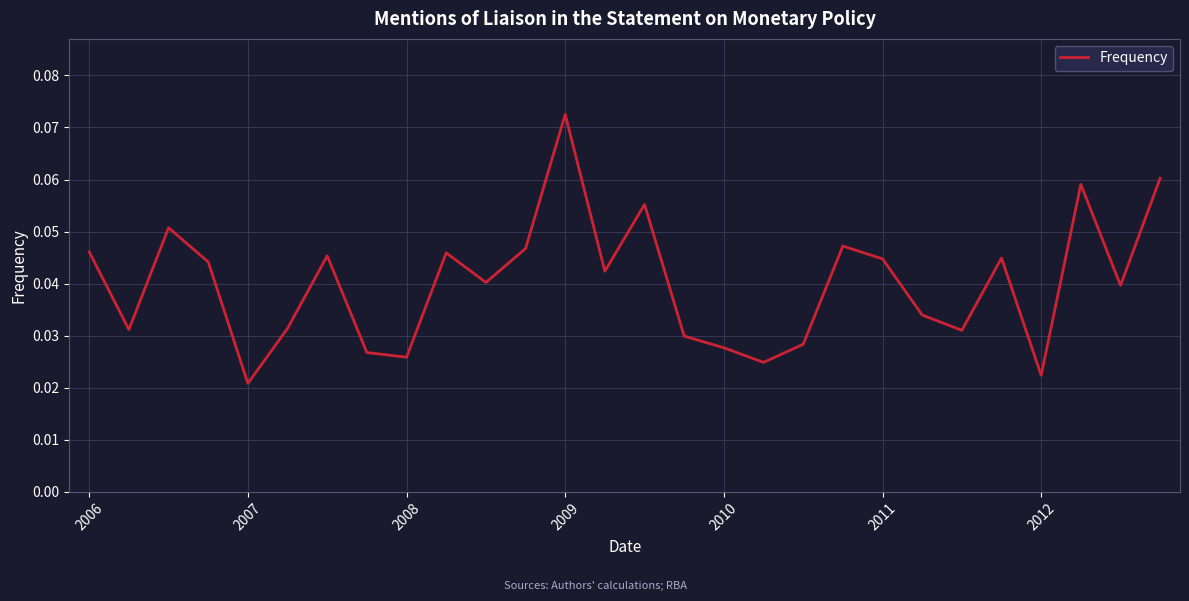

Count the values in the range 0 to 1.

28